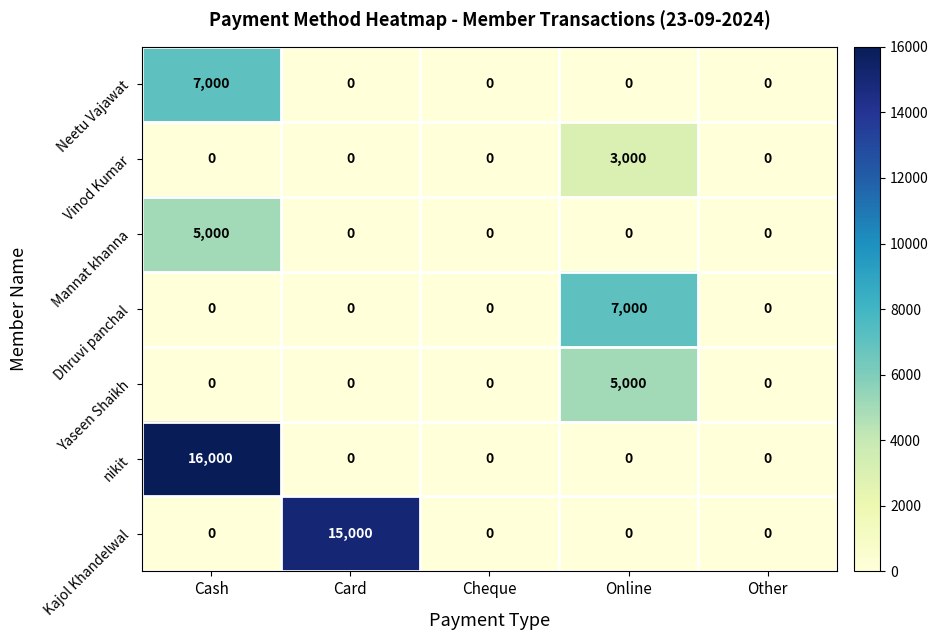

What is the sum of all Neetu Vajawat values?

7000